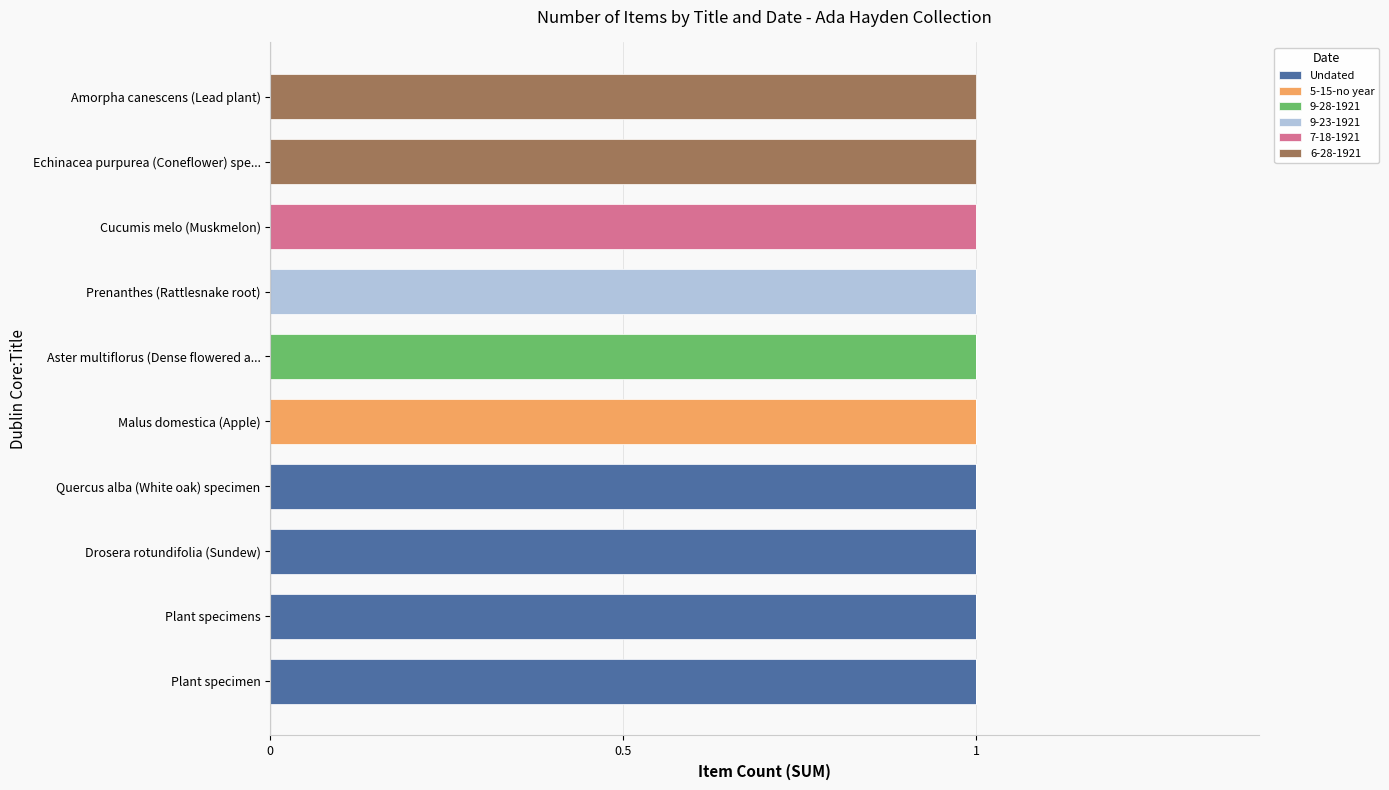

The Undated series shows 1 at Cucumis melo (Muskmelon). True or false?

False